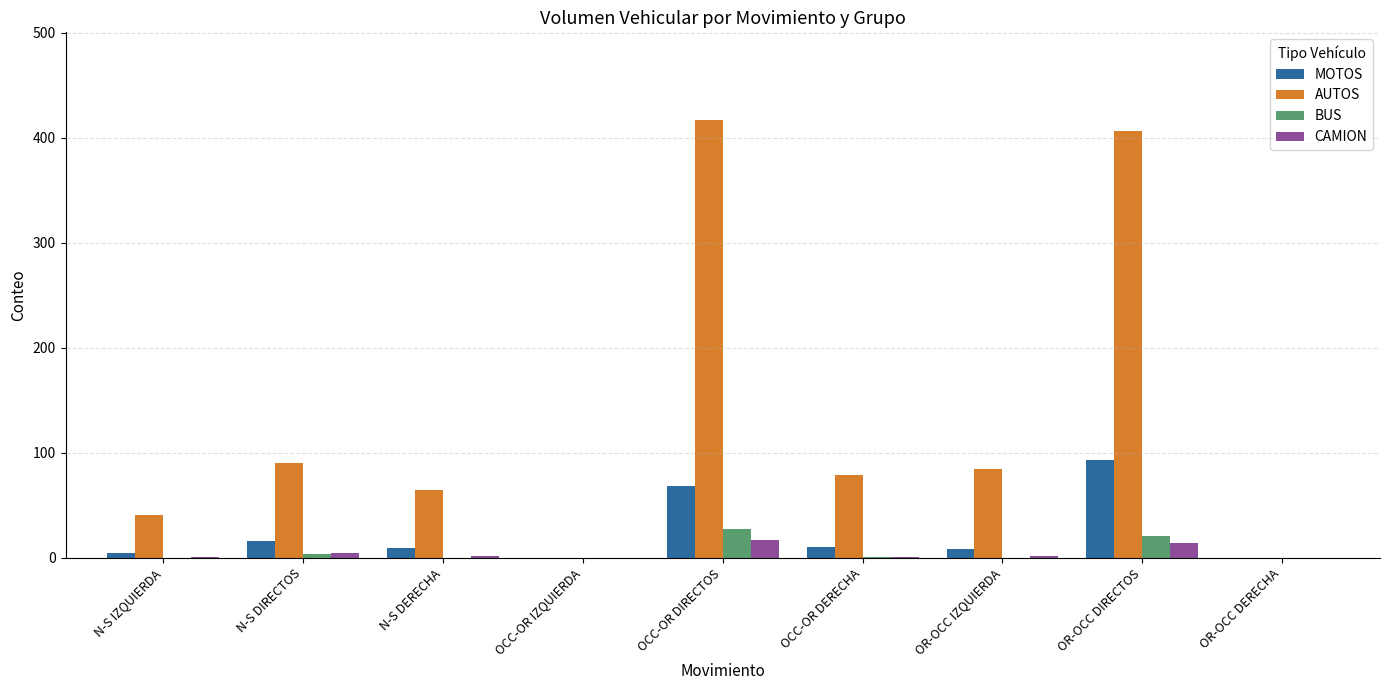

What is the maximum value shown in the chart?

417